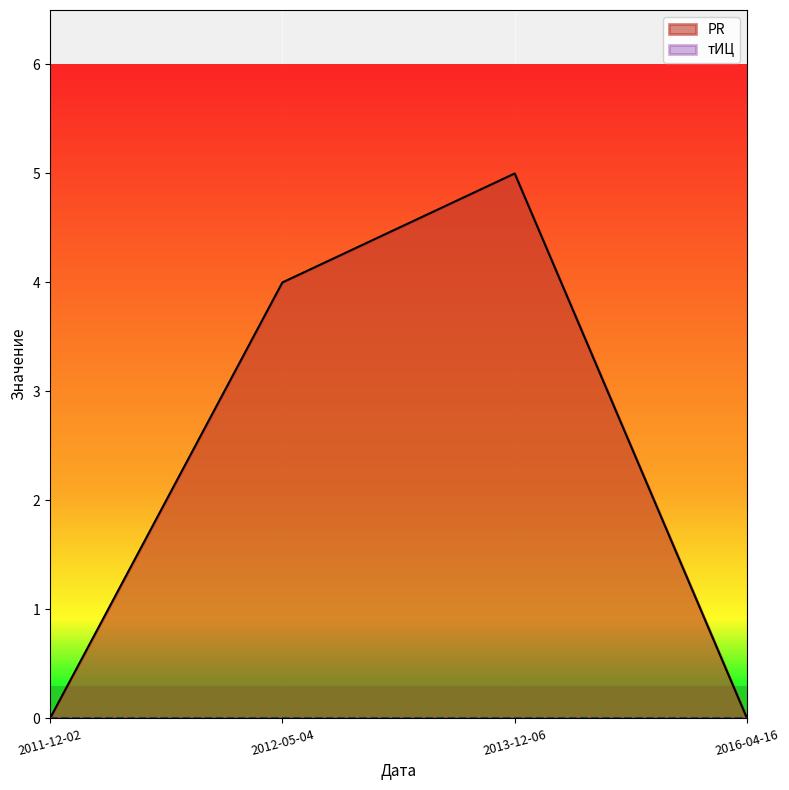

Reading left to right, transcribe all the data shown in this chart.

0	4	5	0